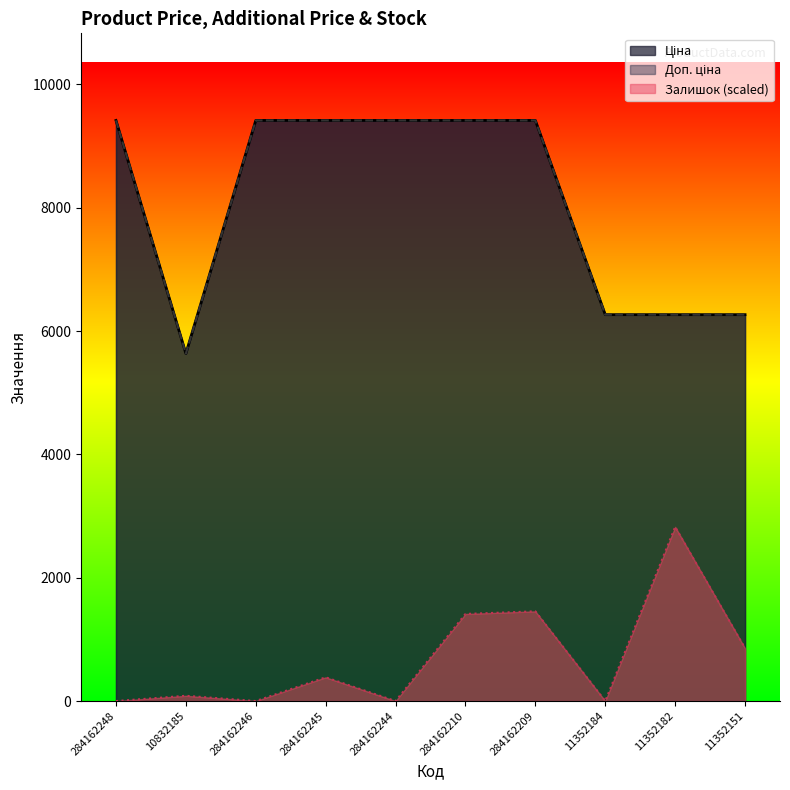

Reading right to left, list all the values displayed in this chart.

Ціна: 11352151=6266.7	11352182=6266.7	11352184=6266.7	284162209=9416.9	284162210=9416.9	284162244=9416.9	284162245=9416.9	284162246=9416.9	10832185=5636.0	284162248=9416.9
Доп. ціна: 11352151=6266.7	11352182=6266.7	11352184=6266.7	284162209=9416.9	284162210=9416.9	284162244=9416.9	284162245=9416.9	284162246=9416.9	10832185=5636.0	284162248=9416.9
Залишок: 11352151=856.1	11352182=2825.1	11352184=0.0	284162209=1455.3	284162210=1412.5	284162244=0.0	284162245=385.2	284162246=0.0	10832185=85.6	284162248=0.0